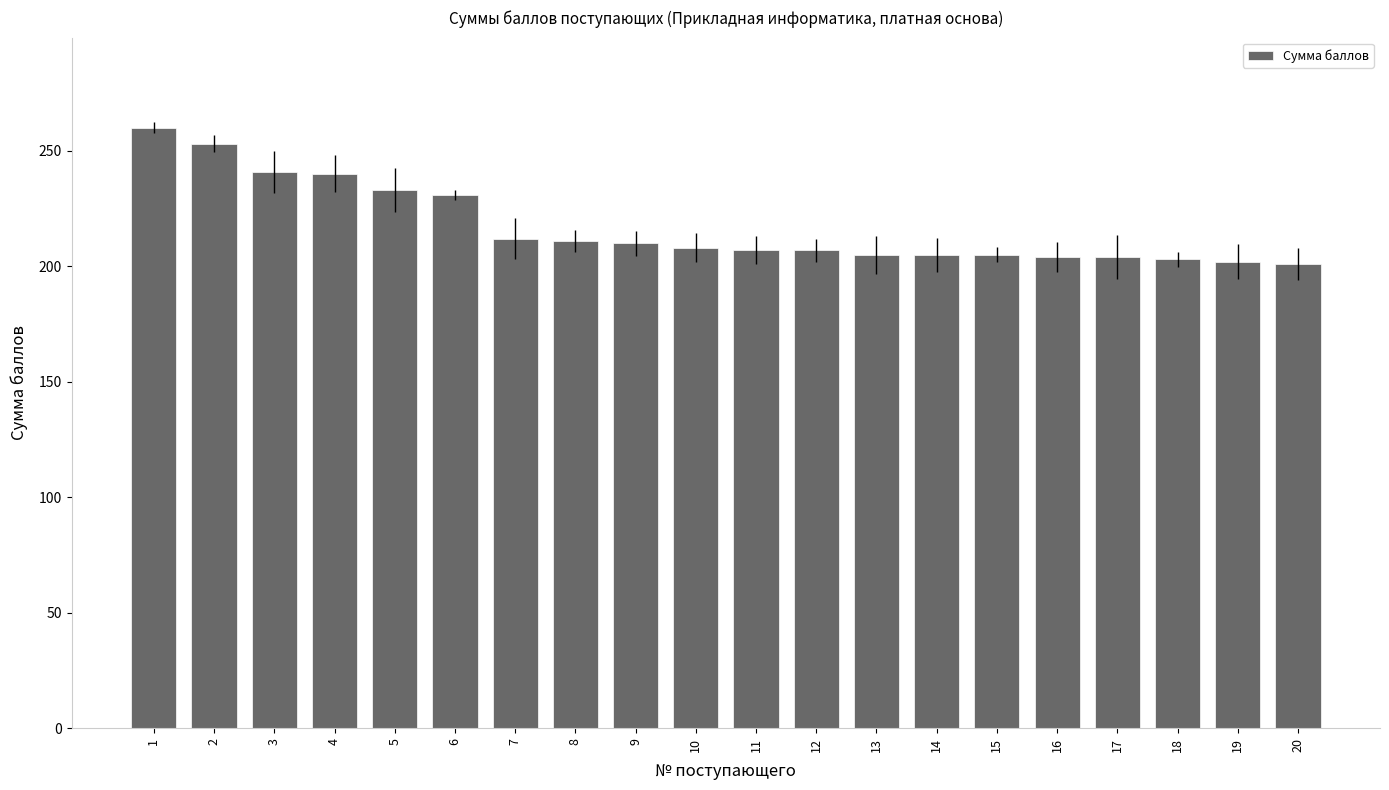

Are the bars grouped side by side (vs. stacked)?

No